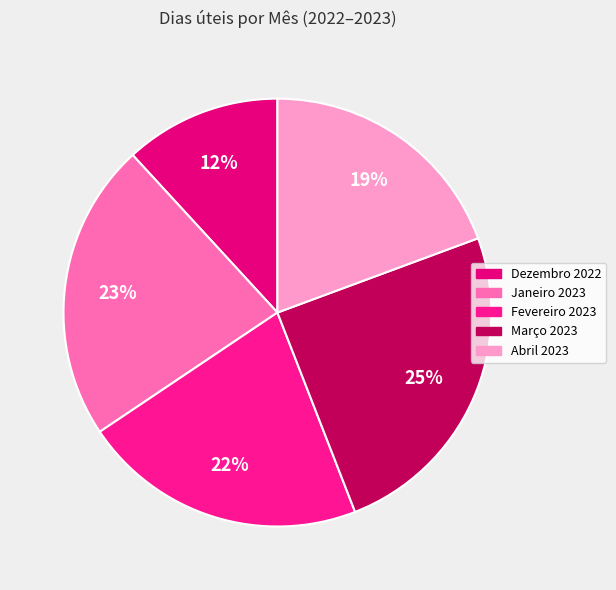

What is the ratio of the value at Abril 2023 to the value at Dezembro 2022?

1.6